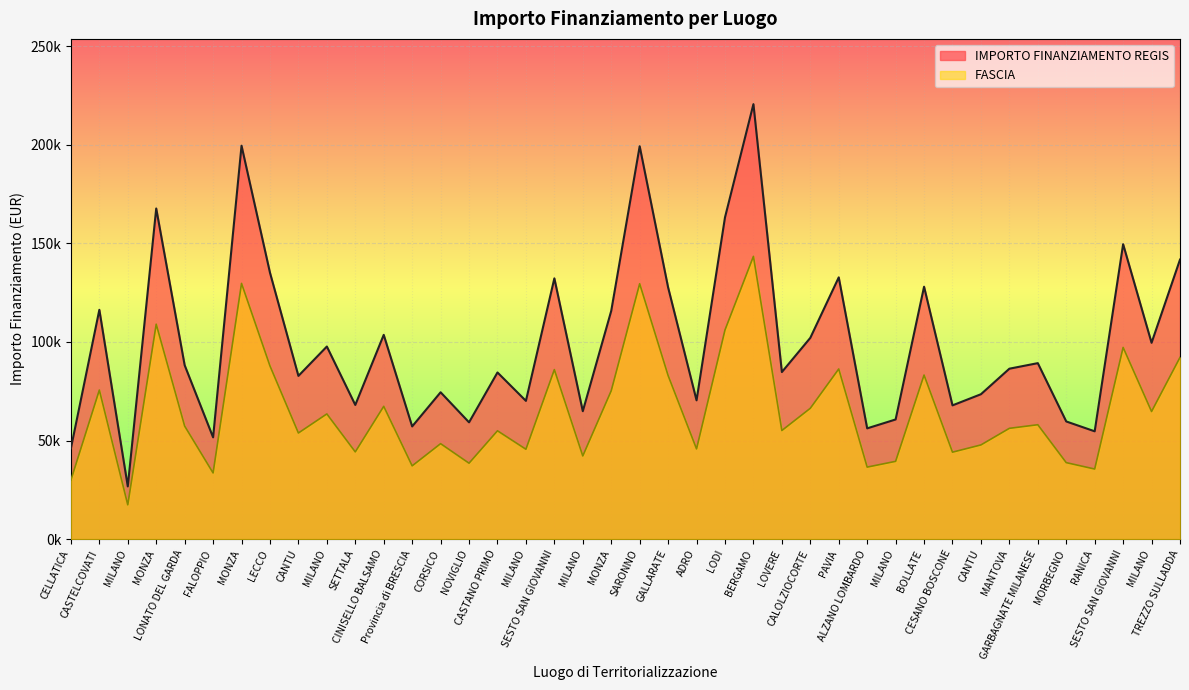

Reading left to right, list all the values displayed in this chart.

AMBITO PRSS: CELLATICA=46044.5	CASTELCOVATI=116324.6	MILANO=26730.0	MONZA=167724.8	LONATO DEL GARDA=88213.8	FALOPPIO=51620.1	MONZA=199567.7	LECCO=135157.2	CANTU=82798.6	MILANO=97694.9	SETTALA=68057.8	CINISELLO BALSAMO=103619.9	Provincia di BRESCIA=57160.7	CORSICO=74486.0	NOVIGLIO=59229.0	CASTANO PRIMO=84538.8	MILANO=70120.9	SESTO SAN GIOVANNI=132279.7	MILANO=64886.6	MONZA=115789.8	SARONNO=199303.9	GALLARATE=127674.8	ADRO=70397.4	LODI=163198.8	BERGAMO=220663.0	LOVERE=84744.5	CALOLZIOCORTE=102092.5	PAVIA=132781.0	ALZANO LOMBARDO=56181.6	MILANO=60687.8	BOLLATE=128032.6	CESANO BOSCONE=67843.7	CANTU=73496.1	MANTOVA=86448.2	GARBAGNATE MILANESE=89266.3	MORBEGNO=59681.5	RANICA=54682.1	SESTO SAN GIOVANNI=149604.4	MILANO=99582.8	TREZZO SULLADDA=141794.5
FASCIA: CELLATICA=29929.0	CASTELCOVATI=75611.0	MILANO=17374.5	MONZA=109021.1	LONATO DEL GARDA=57339.0	FALOPPIO=33553.1	MONZA=129719.0	LECCO=87852.2	CANTU=53819.1	MILANO=63501.7	SETTALA=44237.5	CINISELLO BALSAMO=67352.9	Provincia di BRESCIA=37154.4	CORSICO=48415.9	NOVIGLIO=38498.8	CASTANO PRIMO=54950.2	MILANO=45578.6	SESTO SAN GIOVANNI=85981.8	MILANO=42176.3	MONZA=75263.4	SARONNO=129547.5	GALLARATE=82988.6	ADRO=45758.3	LODI=106079.2	BERGAMO=143431.0	LOVERE=55083.9	CALOLZIOCORTE=66360.1	PAVIA=86307.7	ALZANO LOMBARDO=36518.0	MILANO=39447.1	BOLLATE=83221.2	CESANO BOSCONE=44098.4	CANTU=47772.5	MANTOVA=56191.3	GARBAGNATE MILANESE=58023.1	MORBEGNO=38793.0	RANICA=35543.4	SESTO SAN GIOVANNI=97242.8	MILANO=64728.8	TREZZO SULLADDA=92166.4